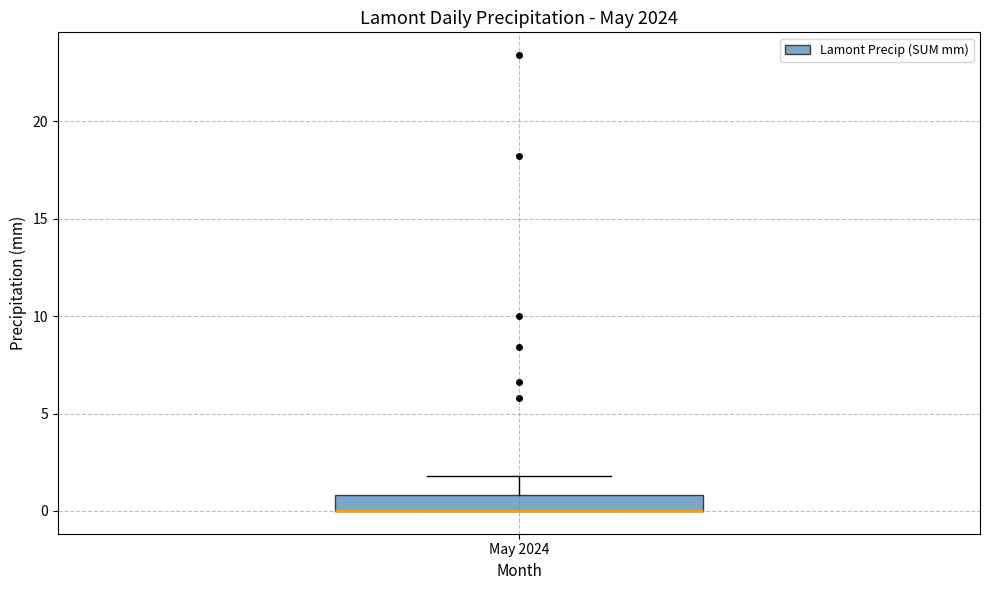

Where is the upper edge of the box for May 2024 on the y-axis? The values are not printed on the chart, so give them approximately, as read against the axis.

1